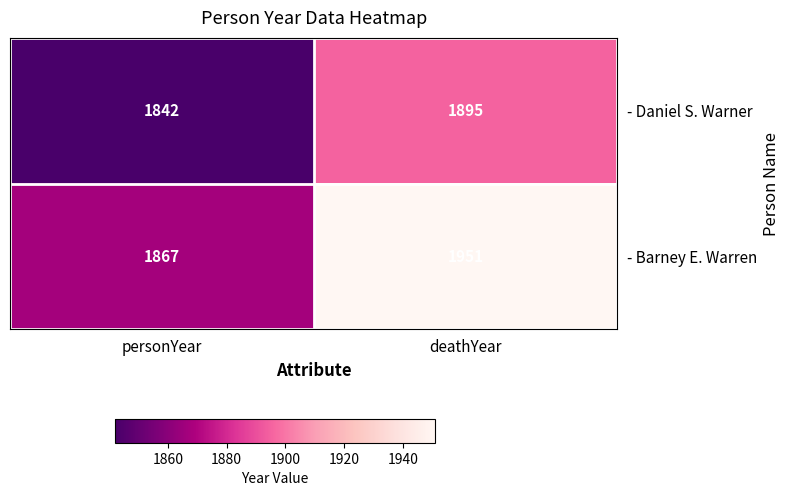

Which series has the largest total across all categories?

- Barney E. Warren